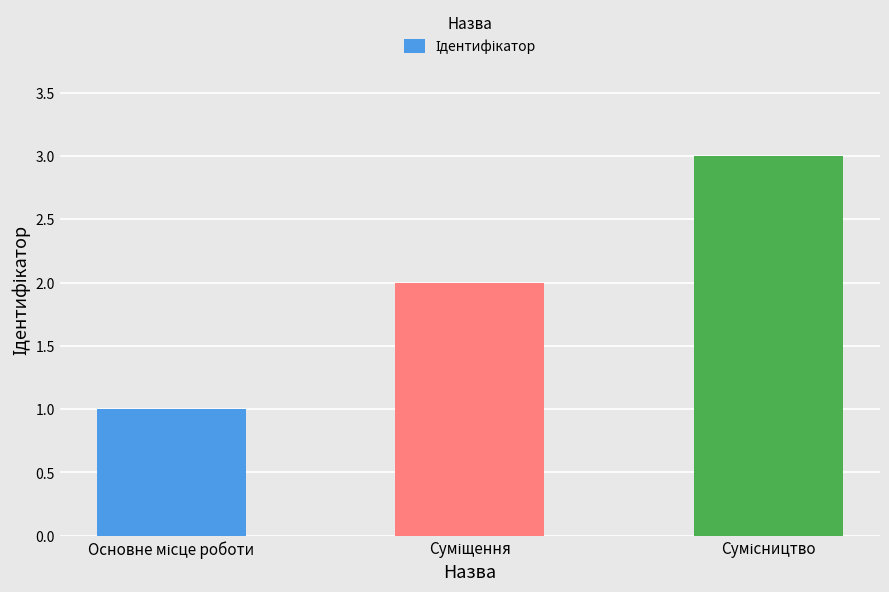

Reading right to left, transcribe all the data shown in this chart.

3	2	1